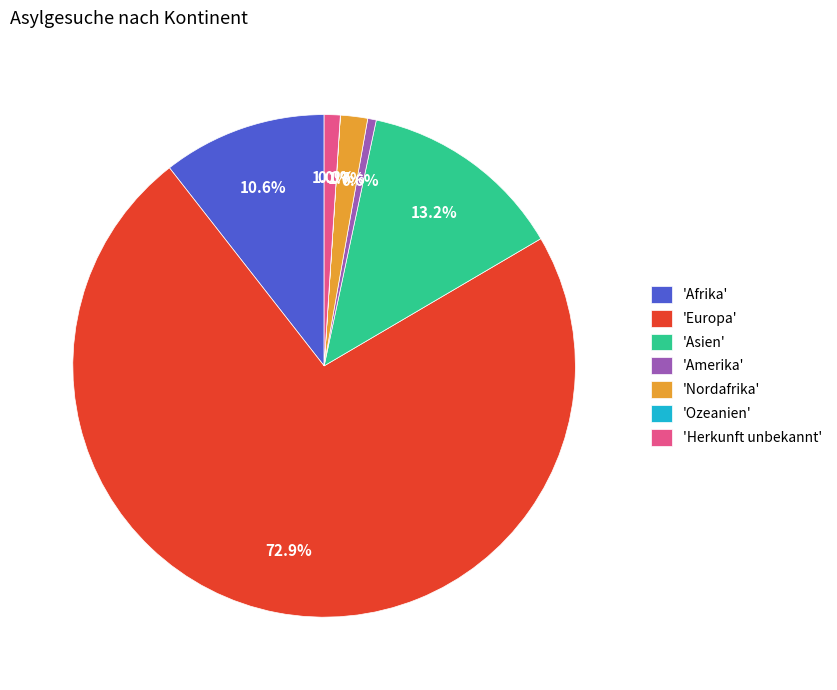

Is the sum of 'Europa' and 'Amerika' greater than half?

Yes